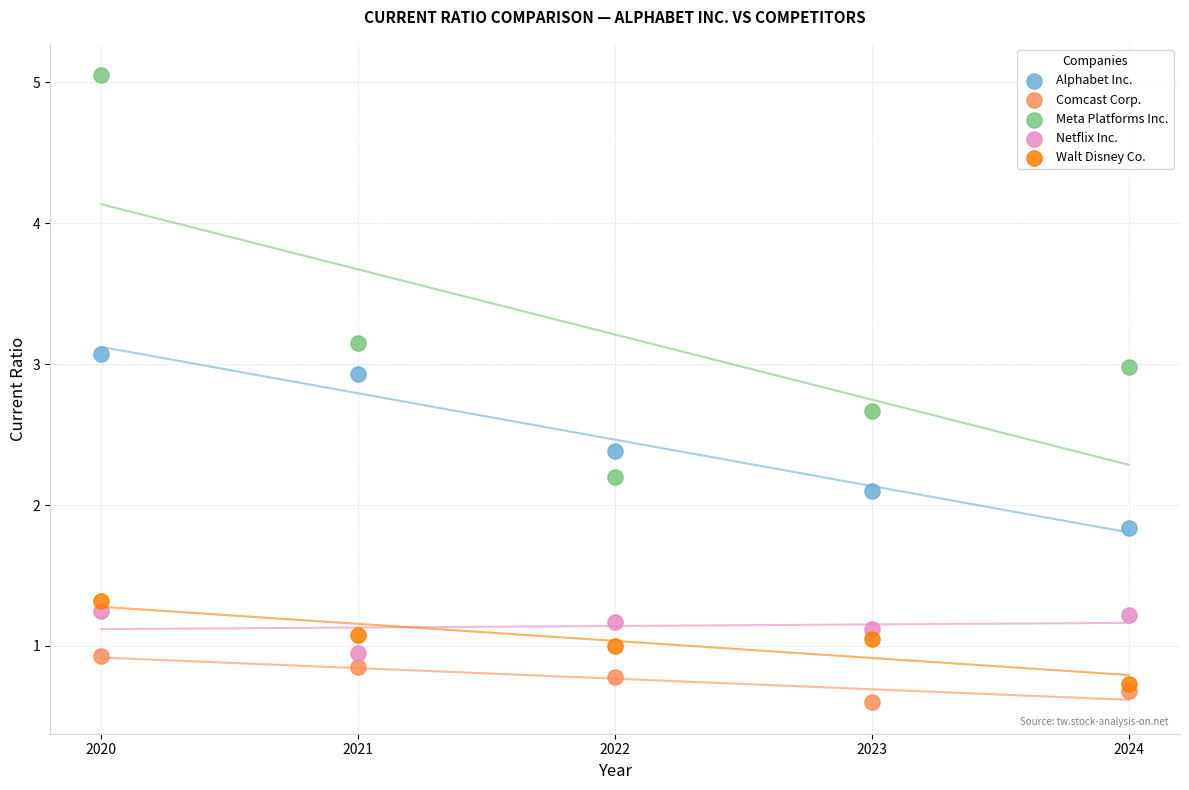

Which series has the largest Y range (max minus min)?

Meta Platforms Inc.